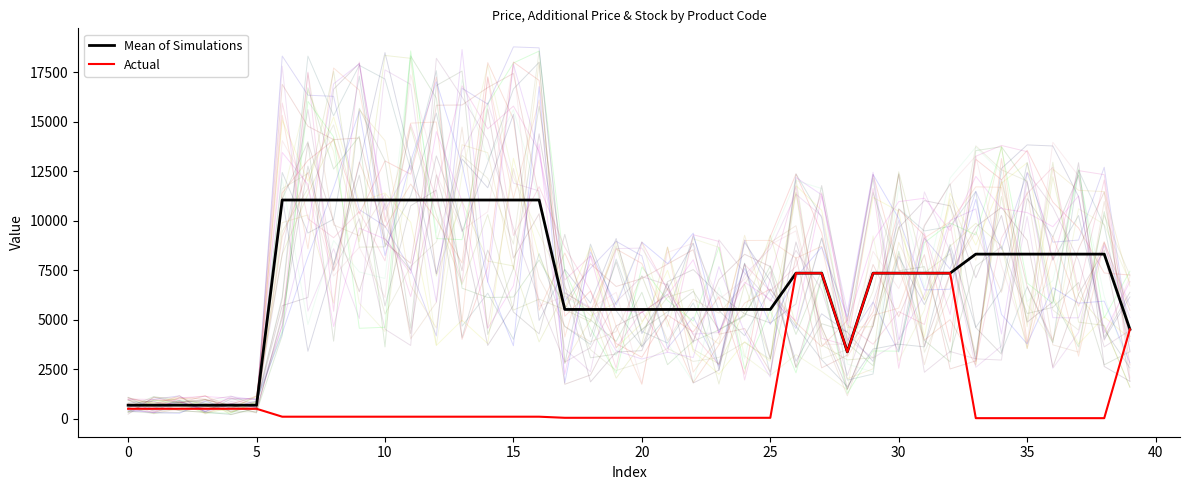

Does the chart display data point markers on the line(s)?

No